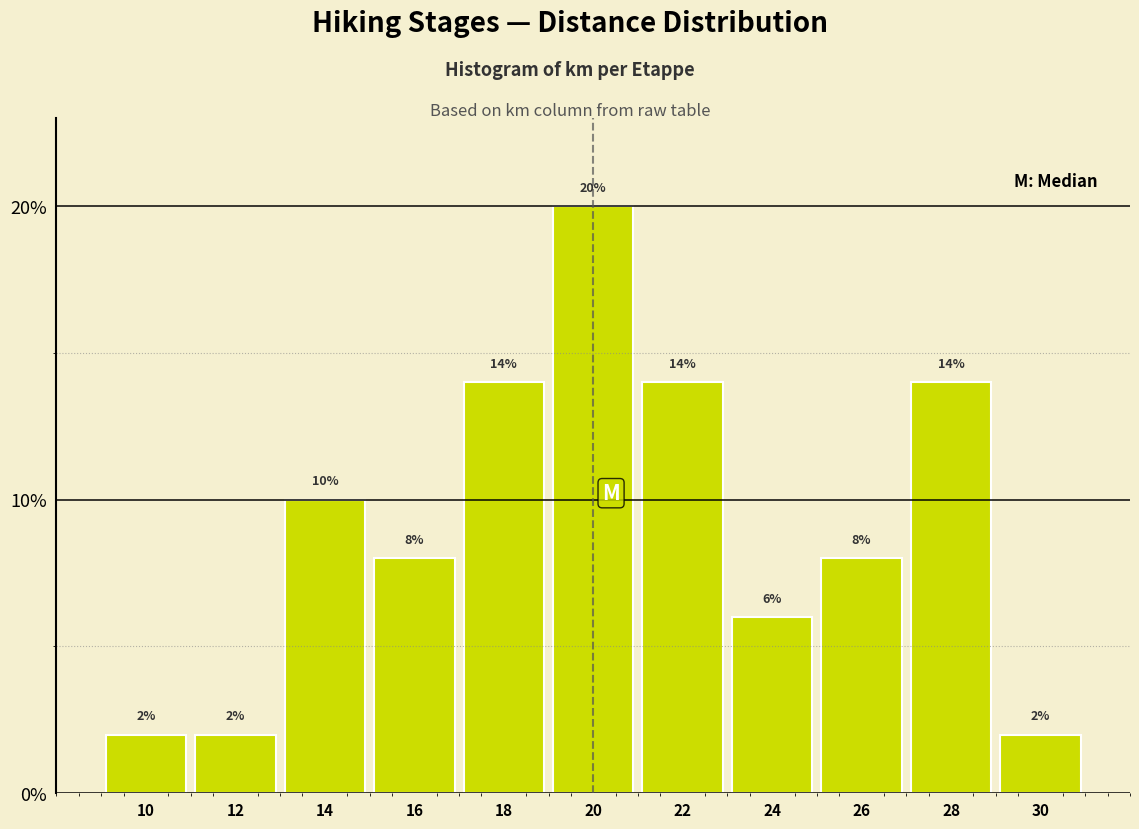

What is the height of the bar covering 17 to 19 on the x-axis?

14